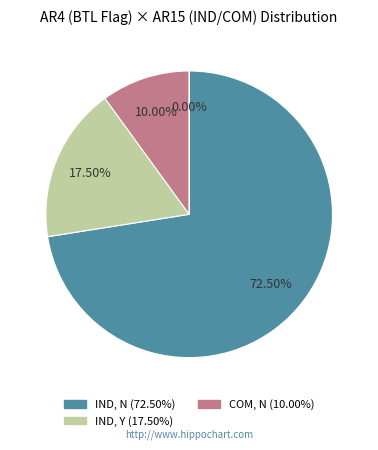

Is the sum of Y and N greater than half?

No